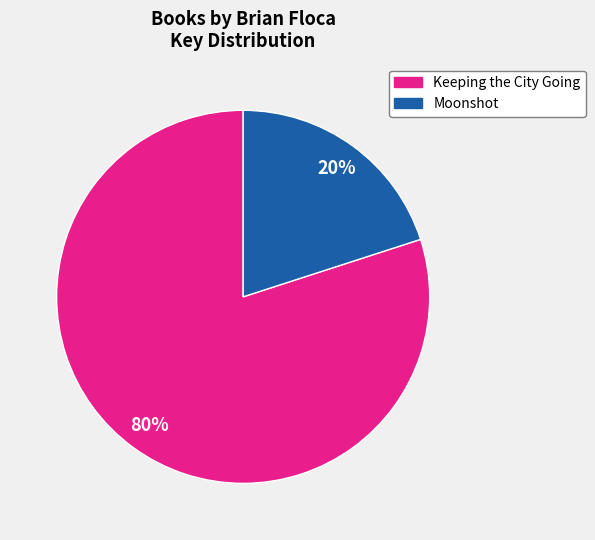

Do Moonshot and Keeping the City Going together represent more than half of the pie?

Yes